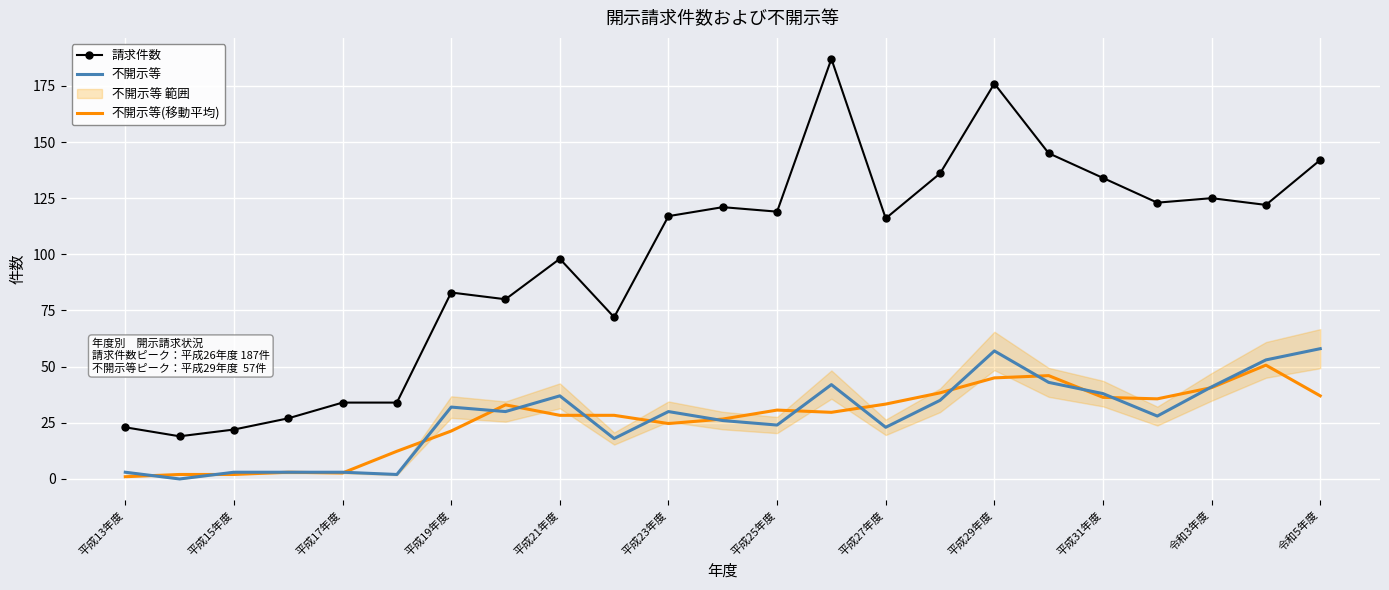

The 不開示等(移動平均) series shows 8.0 at 平成31年度. True or false?

False